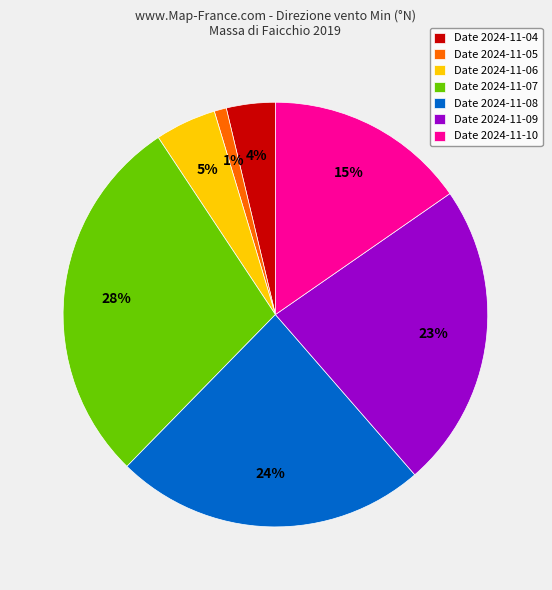

Which slice is the smallest?

Date 2024-11-05